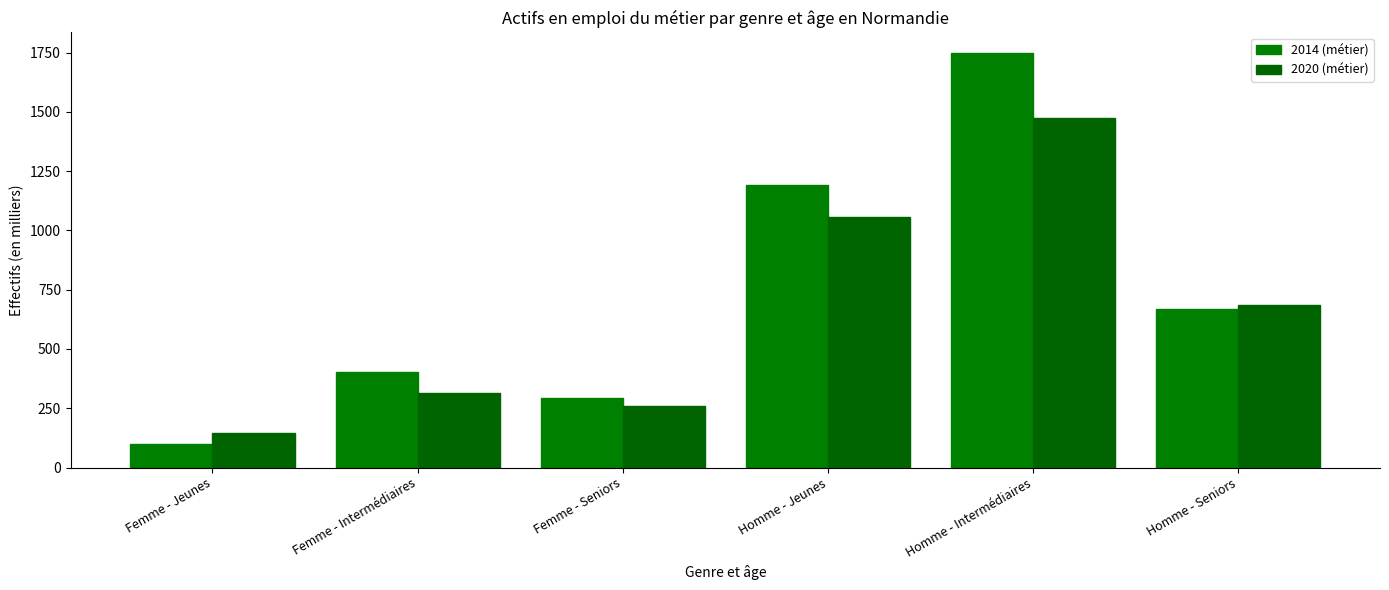

What are all the series names shown in the legend?

2014 (métier), 2020 (métier)